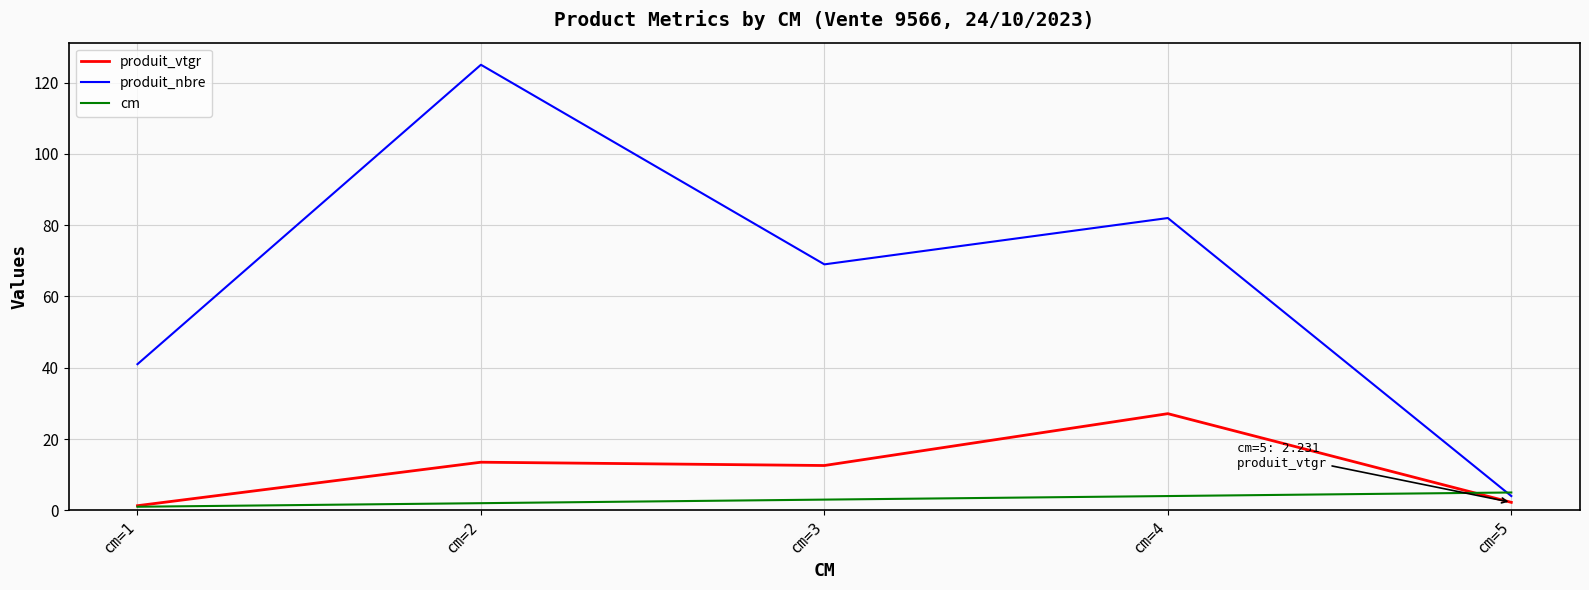

What is the greatest value displayed?

125.0